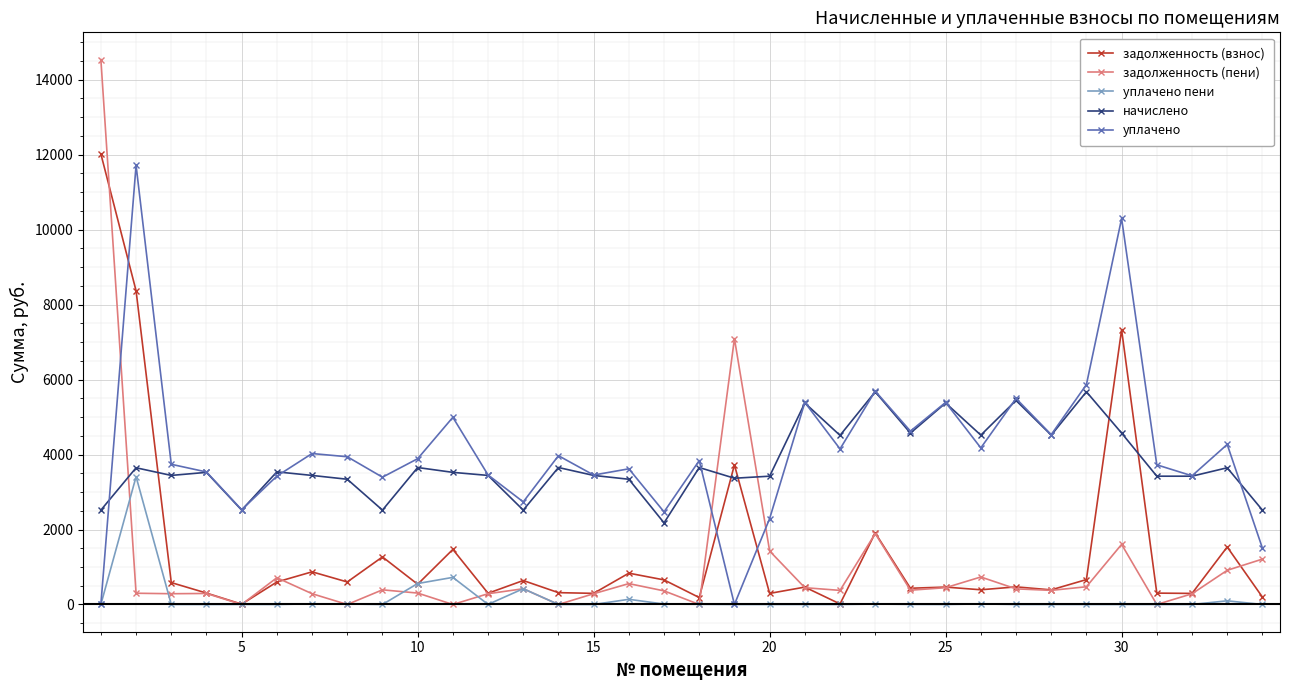

At how many categories does at least one series exceed 7562?

3